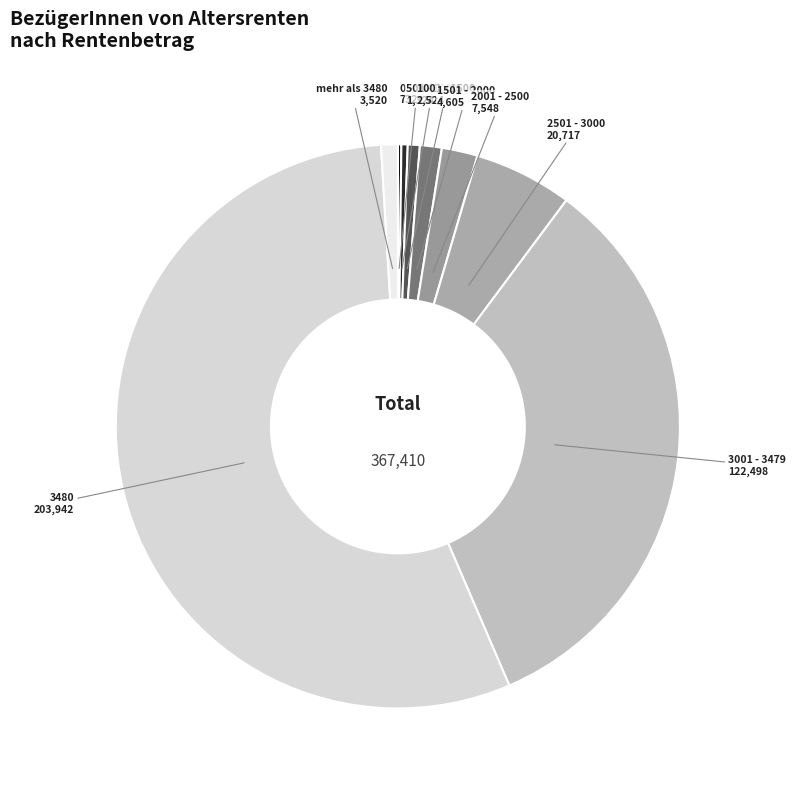

Is there a majority slice in this chart?

Yes